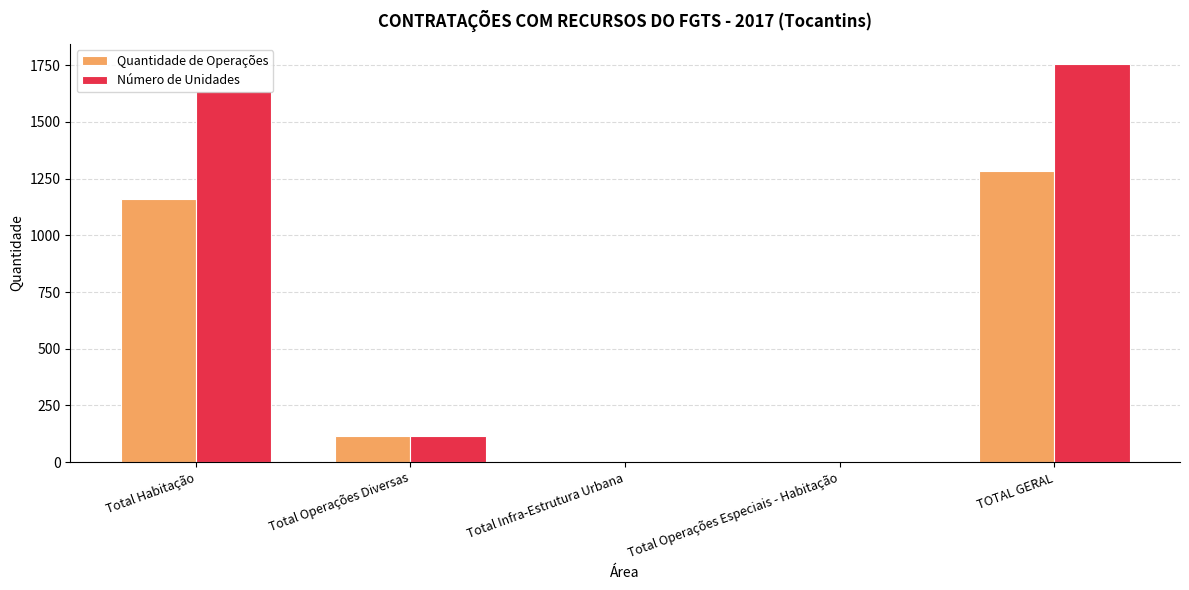

What is the greatest value displayed?

1757